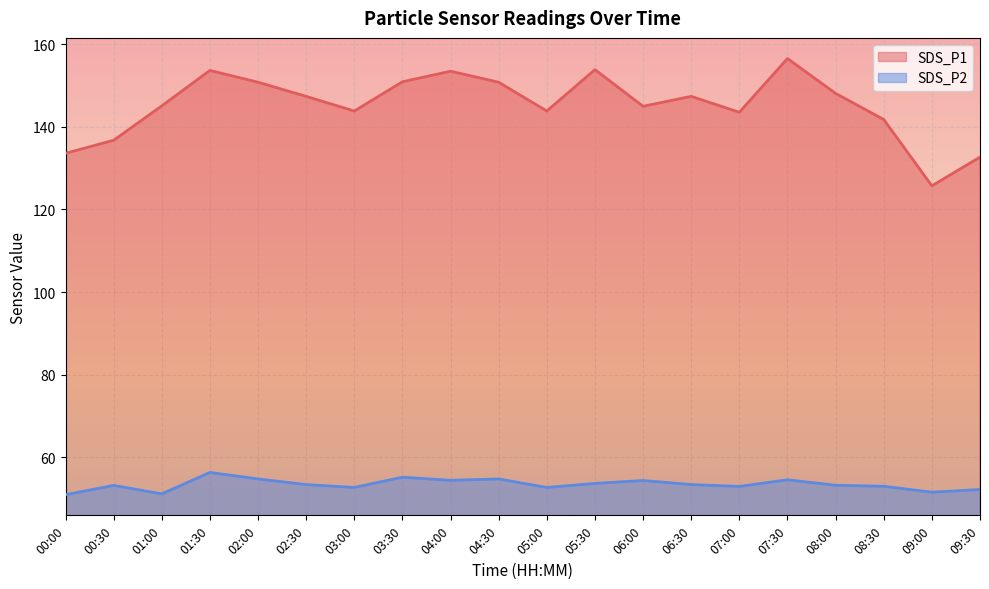

True or false: SDS_P1 and SDS_P2 cross at least once.

False